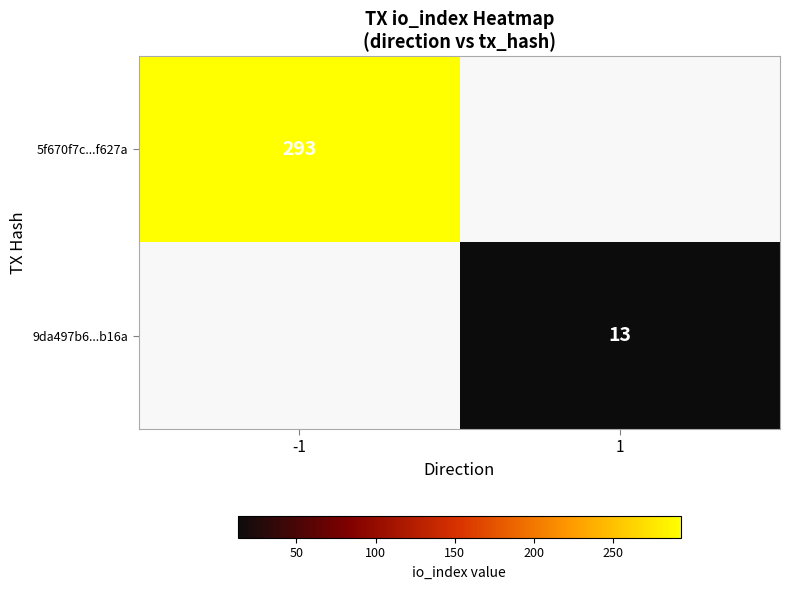

Which has a higher value, -1 or 1?

-1